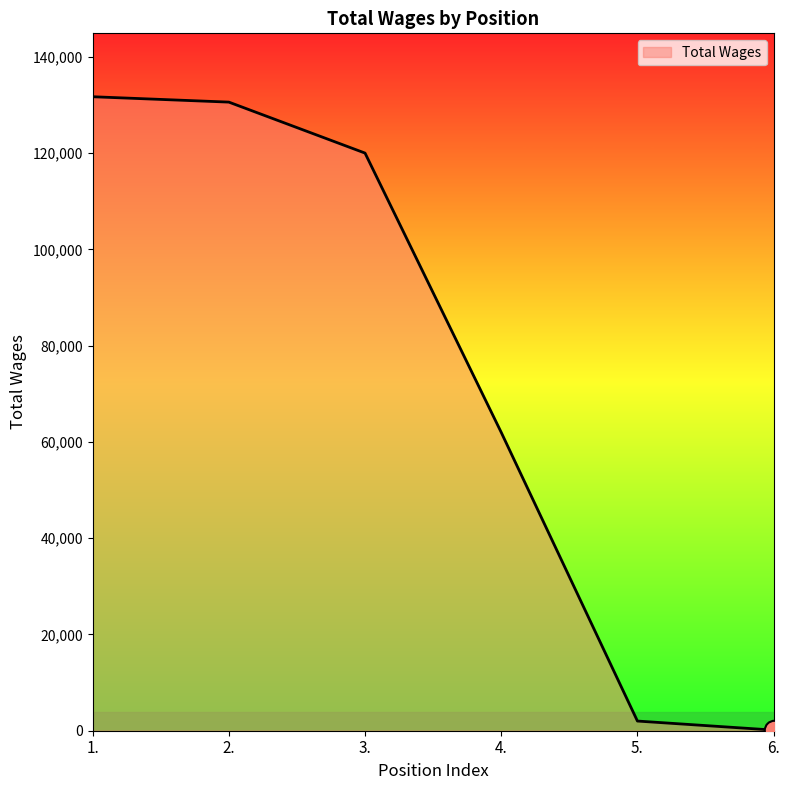

Is it true that the value at 6. is 130?

True